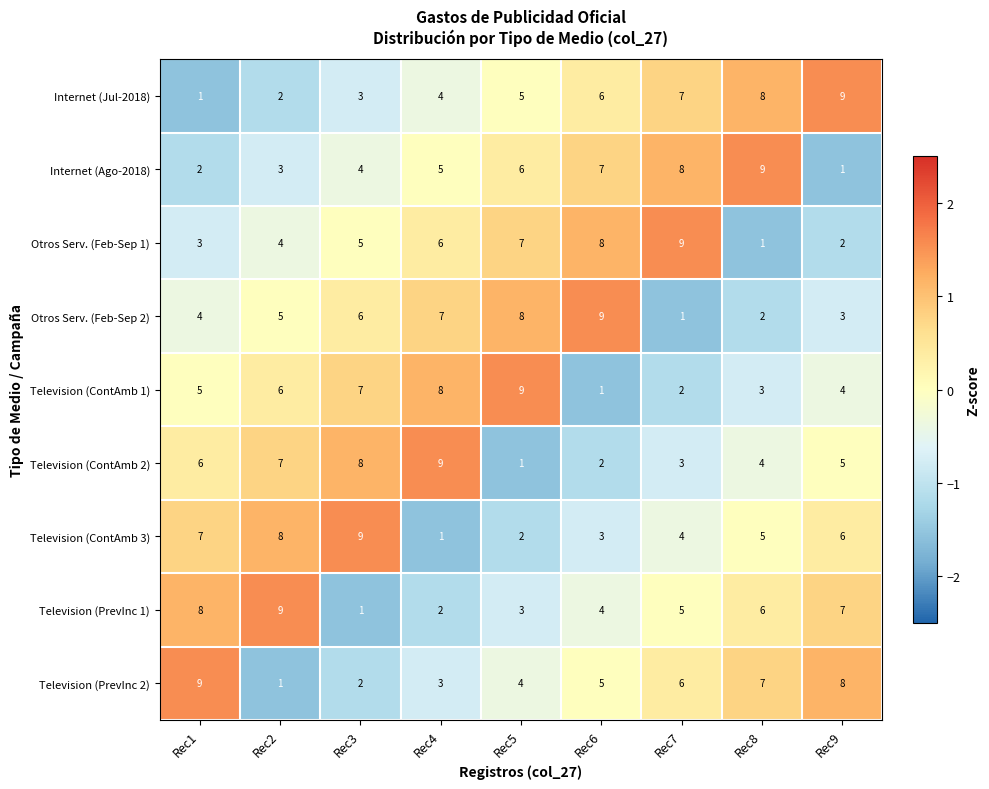

At which label does Television (ContAmb 3) reach its minimum?

Rec4